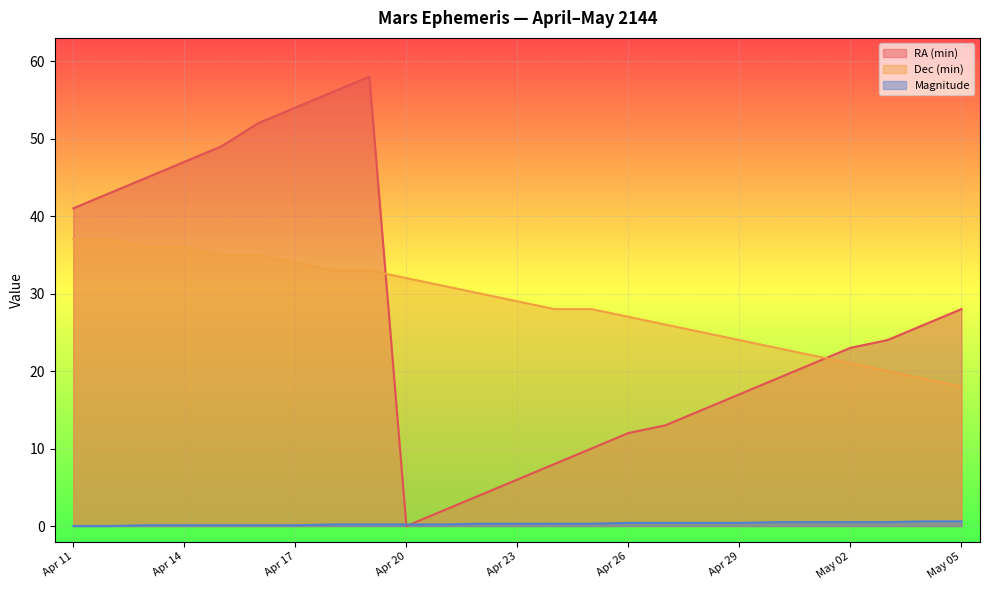

Reading right to left, what are all the values shown in this chart?

RA (min): 28.0	26.0	24.0	23.0	21.0	19.0	17.0	15.0	13.0	12.0	10.0	8.0	6.0	4.0	2.0	0.0	58.0	56.0	54.0	52.0	49.0	47.0	45.0	43.0	41.0
Dec (min): 18.0	19.0	20.0	21.0	22.0	23.0	24.0	25.0	26.0	27.0	28.0	28.0	29.0	30.0	31.0	32.0	33.0	33.0	34.0	35.0	35.0	36.0	36.0	37.0	37.0
Magnitude: 0.6	0.6	0.5	0.5	0.5	0.5	0.4	0.4	0.4	0.4	0.3	0.3	0.3	0.3	0.2	0.2	0.2	0.2	0.1	0.1	0.1	0.1	0.1	0.0	0.0